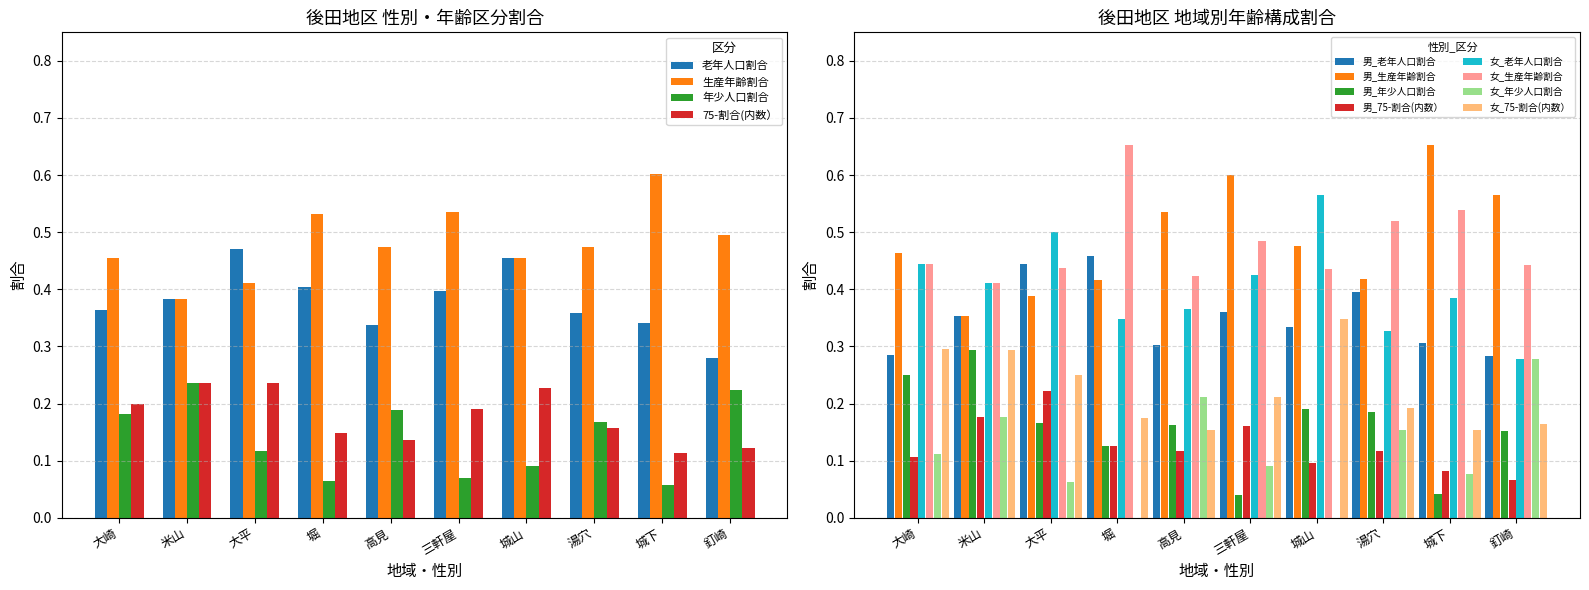

The 75-割合(内数） series shows 0.4 at 城山. True or false?

False